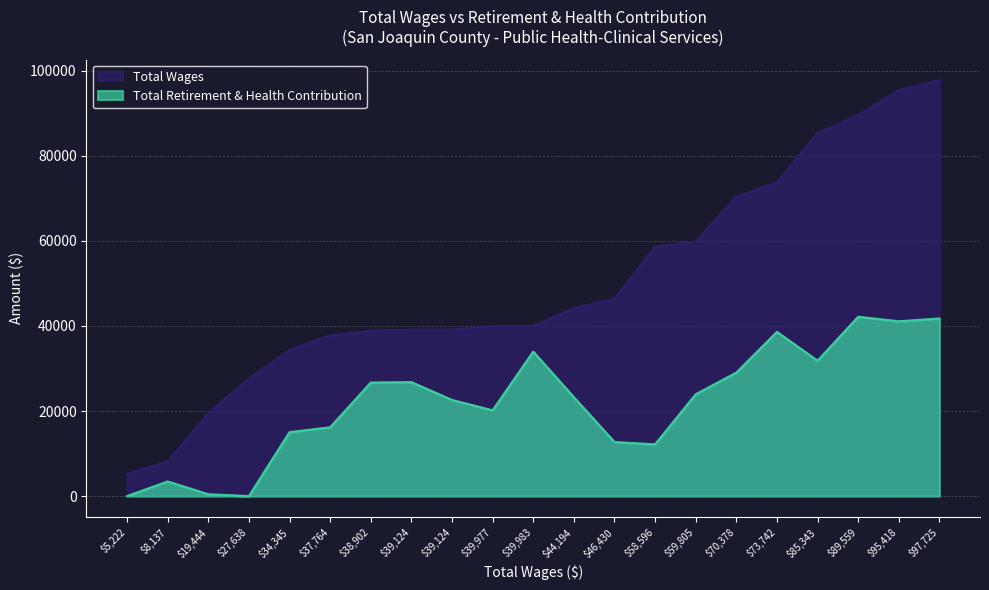

At which category is the sum across all series the highest?

Senior Public Health Nurse